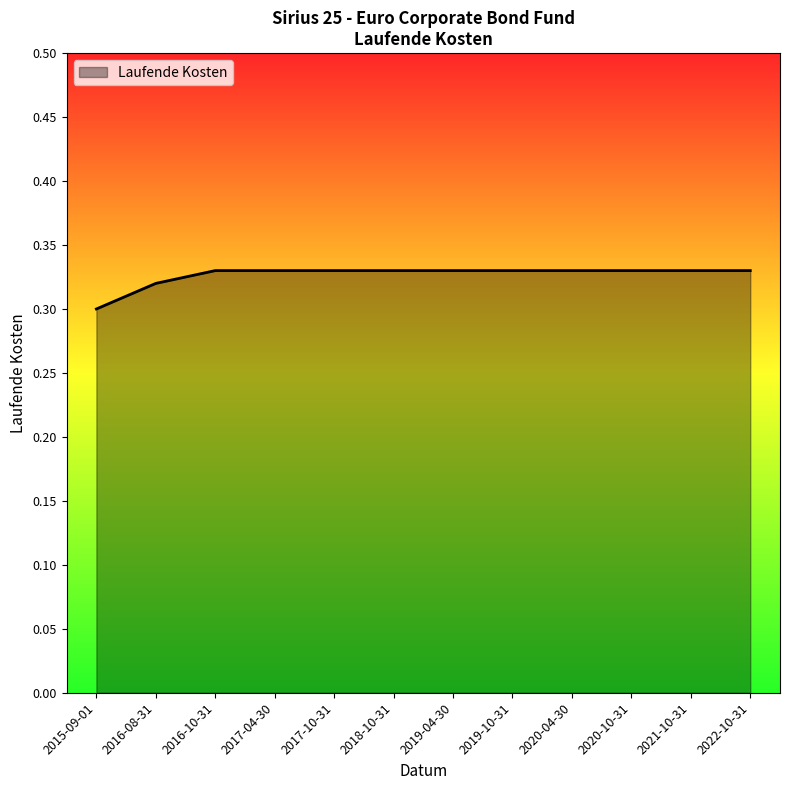

What is the sum of all values?

3.9